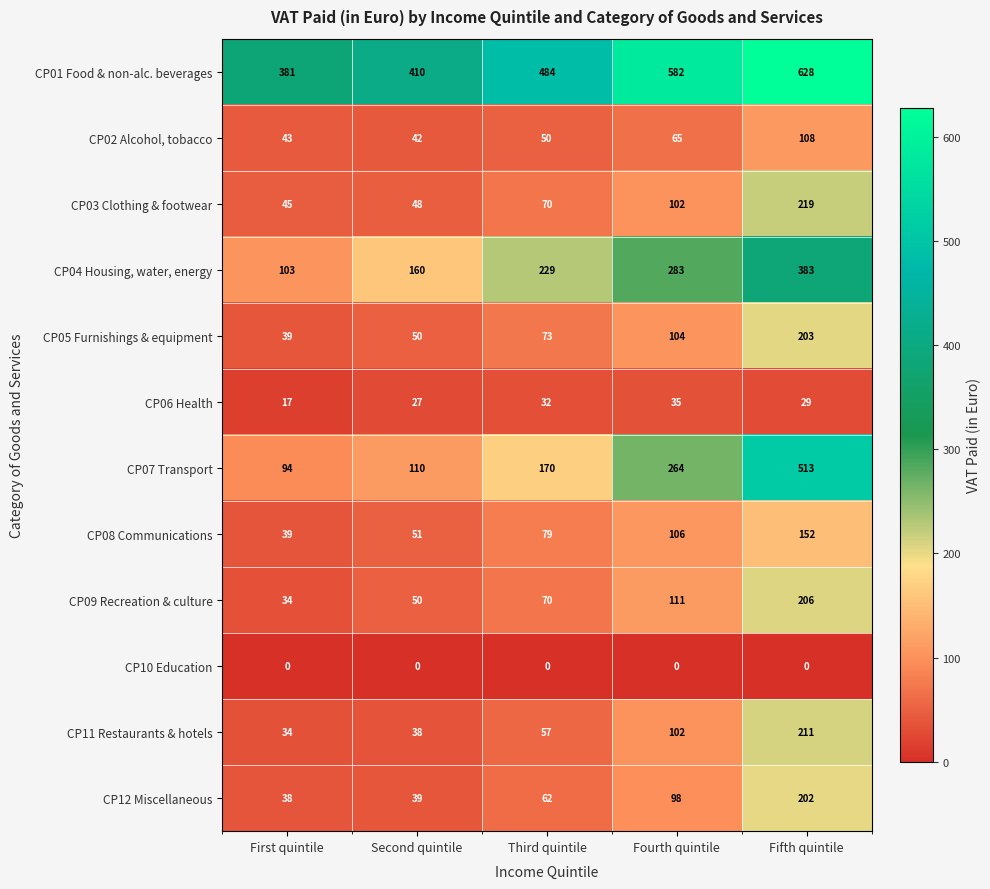

What is the sum of all CP11 Restaurants & hotels values?

442